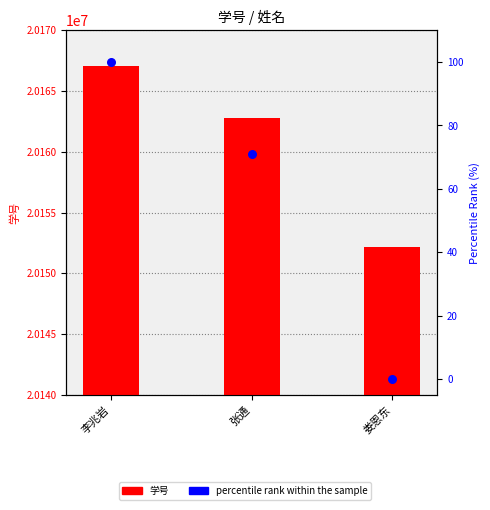

What are all the series names shown in the legend?

学号, percentile rank within the sample